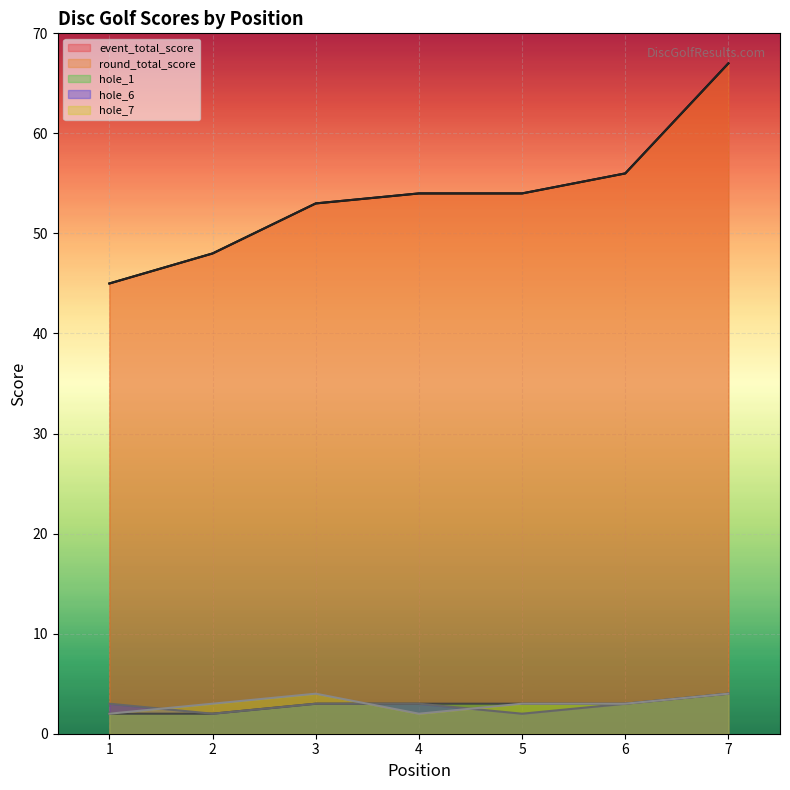

Is it true that event_total_score equals 67 at 7?

True